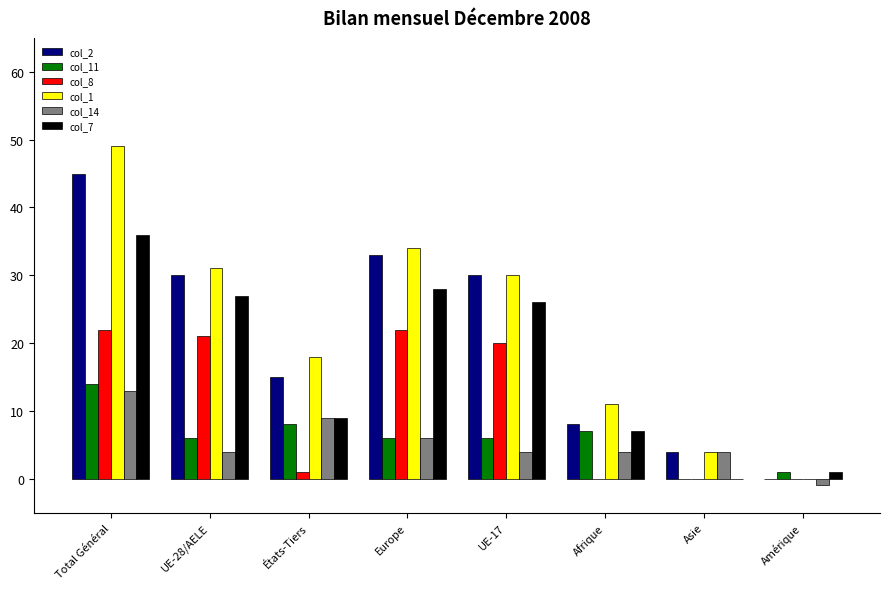

Where does the col_2 series first go above 30?

Total Général